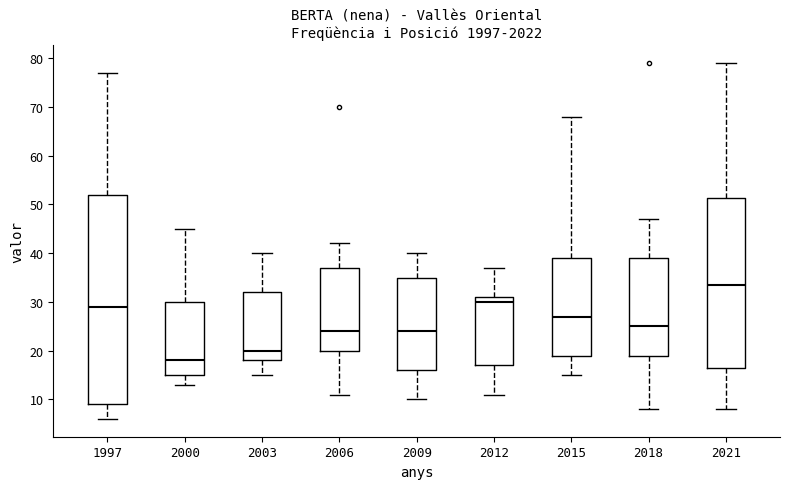

Which box is the tallest, from its lower edge to its upper edge?

1997